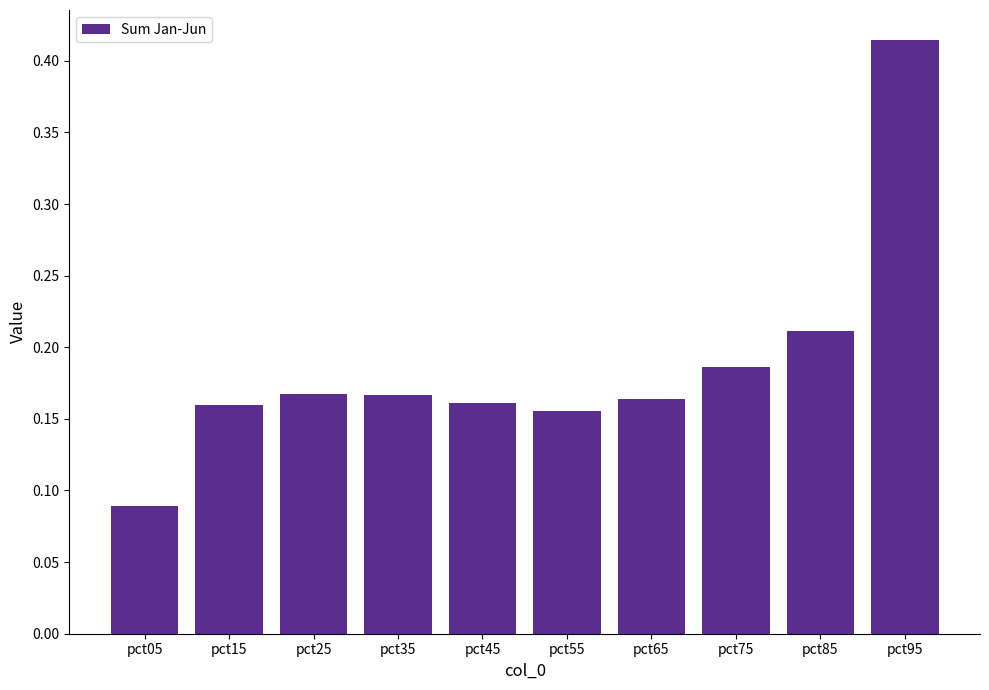

What is the sum of the values at pct25 and pct15?

0.3